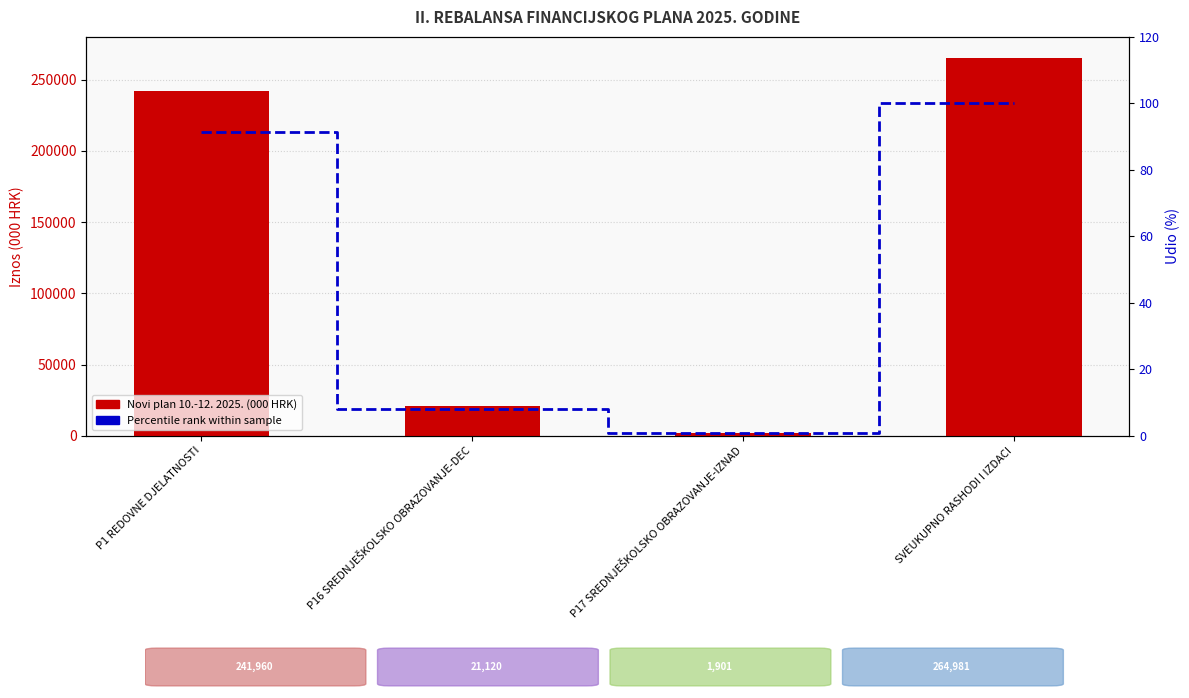

What is the sum of the Novi plan 10.-12. 2025. (000 HRK) values at P1 REDOVNE DJELATNOSTI and P16 SREDNJEŠKOLSKO OBRAZOVANJE-DEC?

263080.0